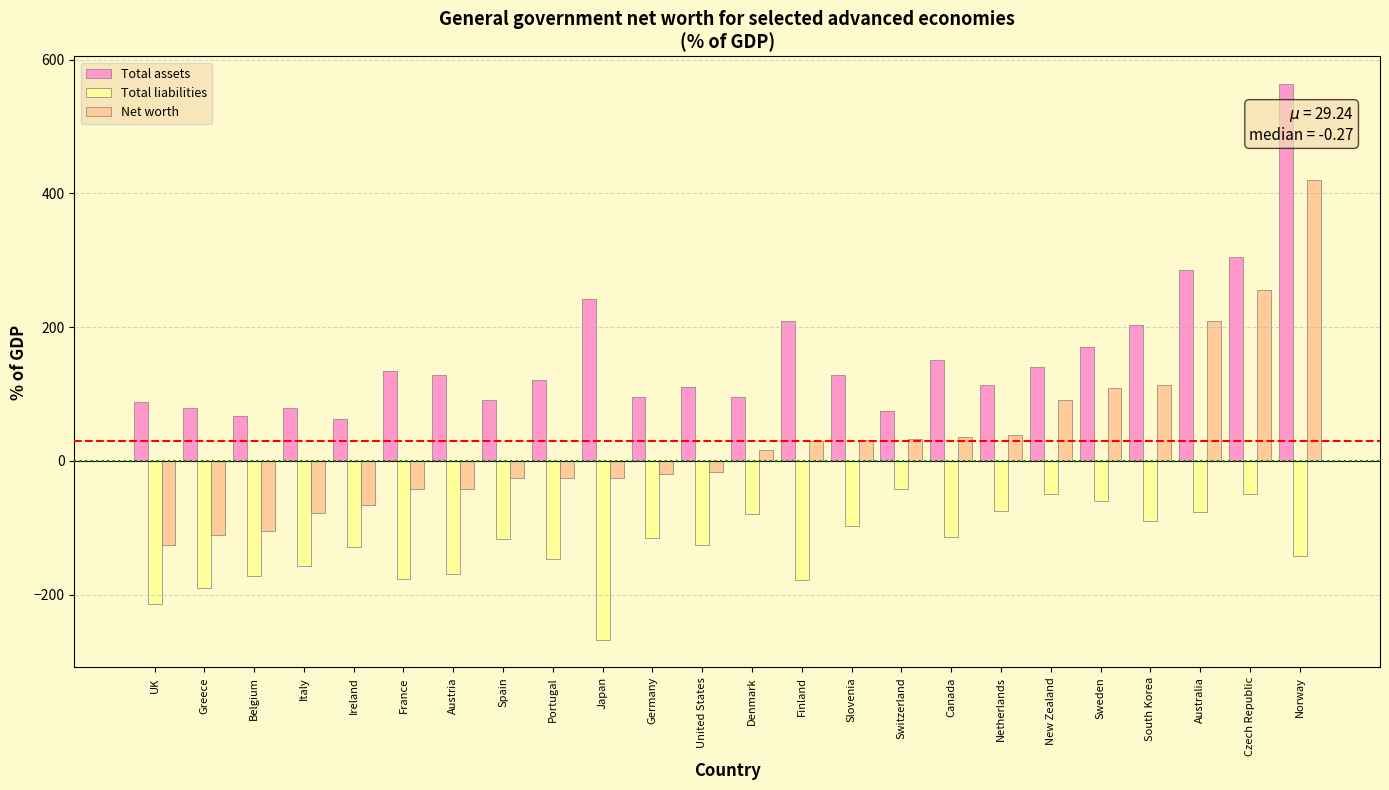

What is the sum of the Net worth values at Greece and United States?

-127.3